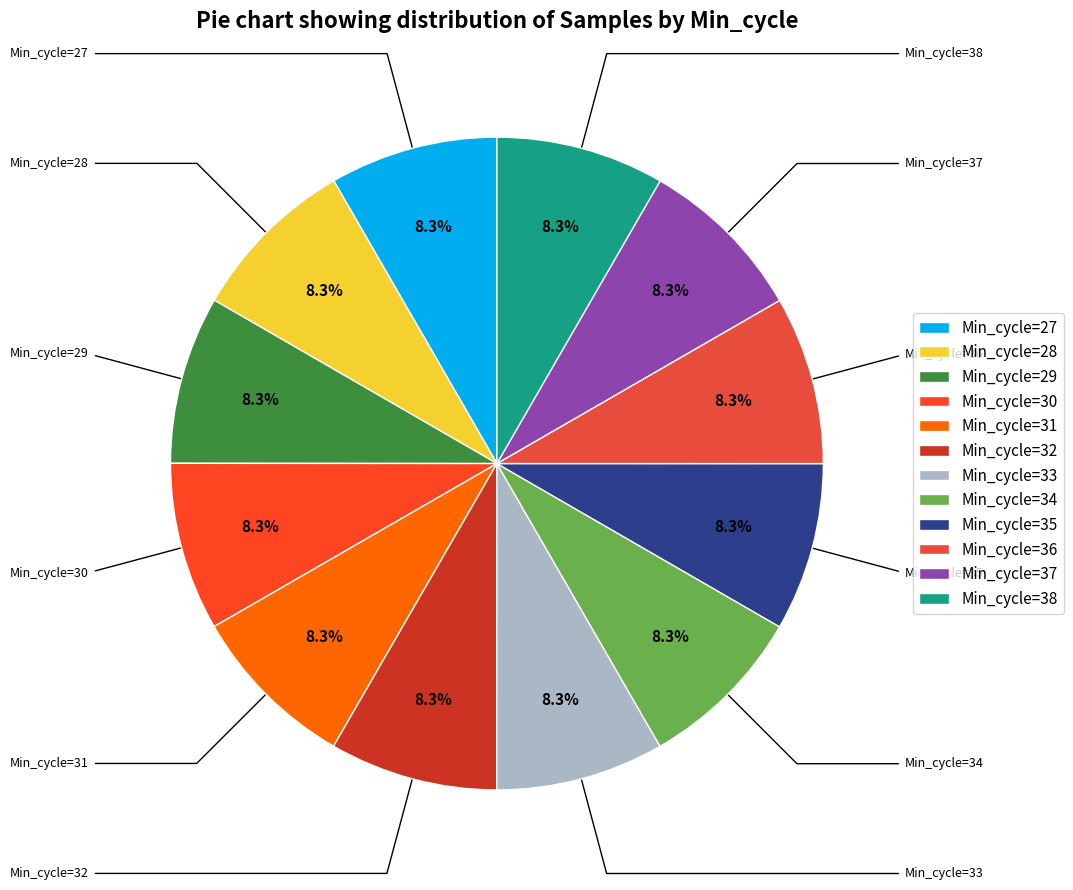

Does any single category account for the majority?

No